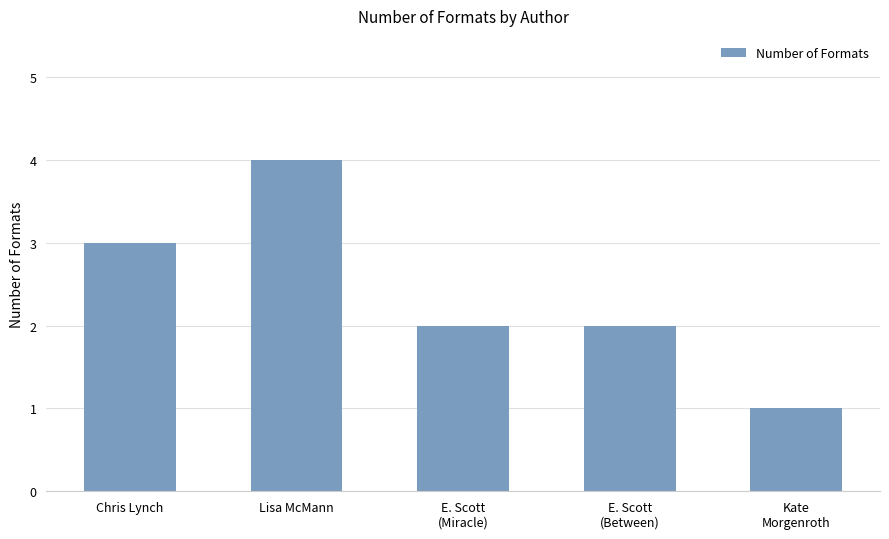

Which has a higher value, E. Scott
(Between) or Kate
Morgenroth?

E. Scott
(Between)